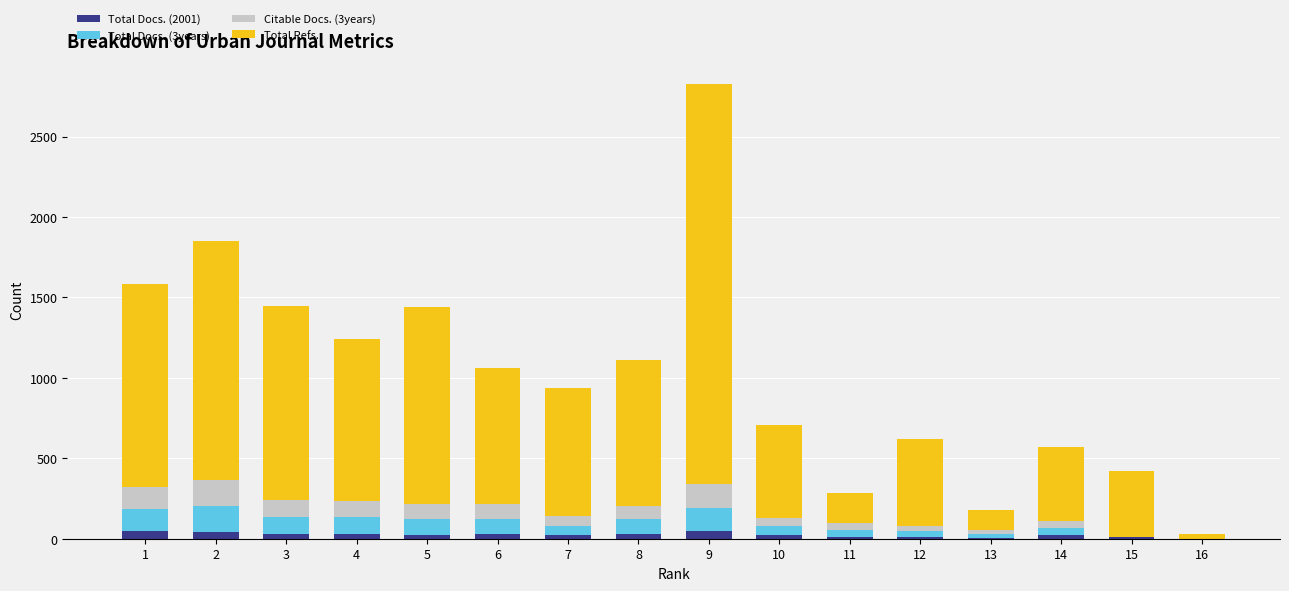

At which category is the sum across all series the highest?

9